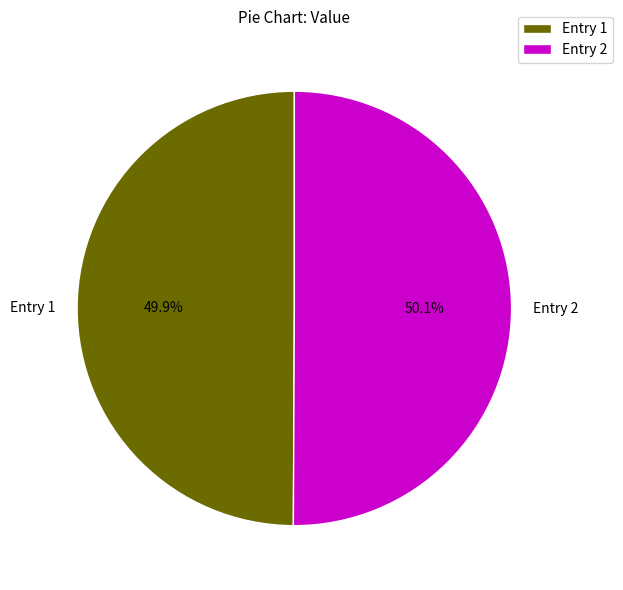

Combined, do Entry 1 and Entry 2 account for over 50%?

Yes